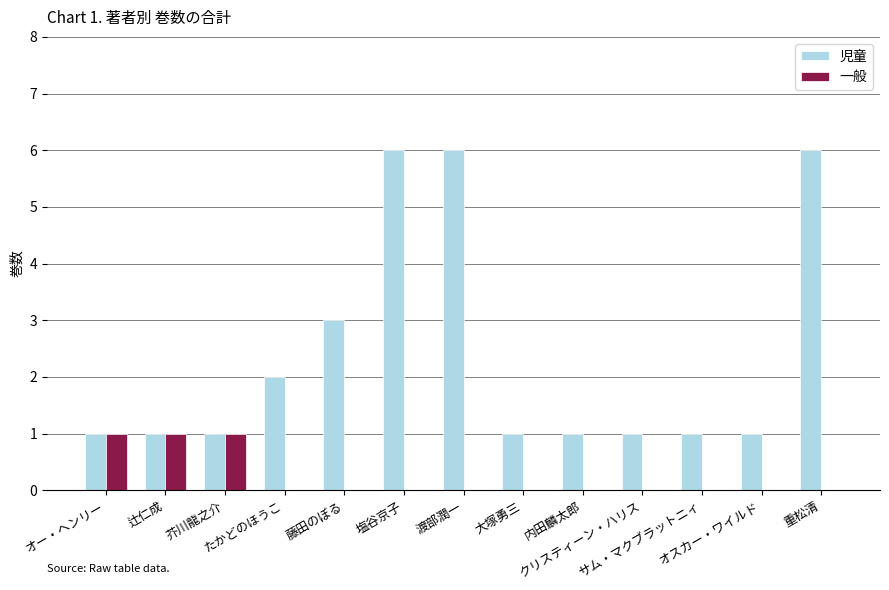

What is the sum of all 児童 values?

31